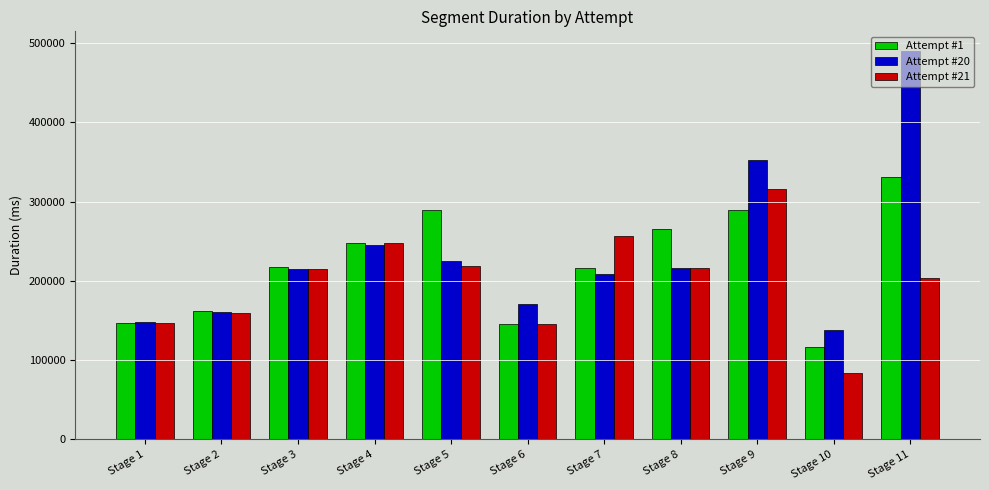

What is the sum of the Attempt #1 values at Stage 2 and Stage 10?

278615